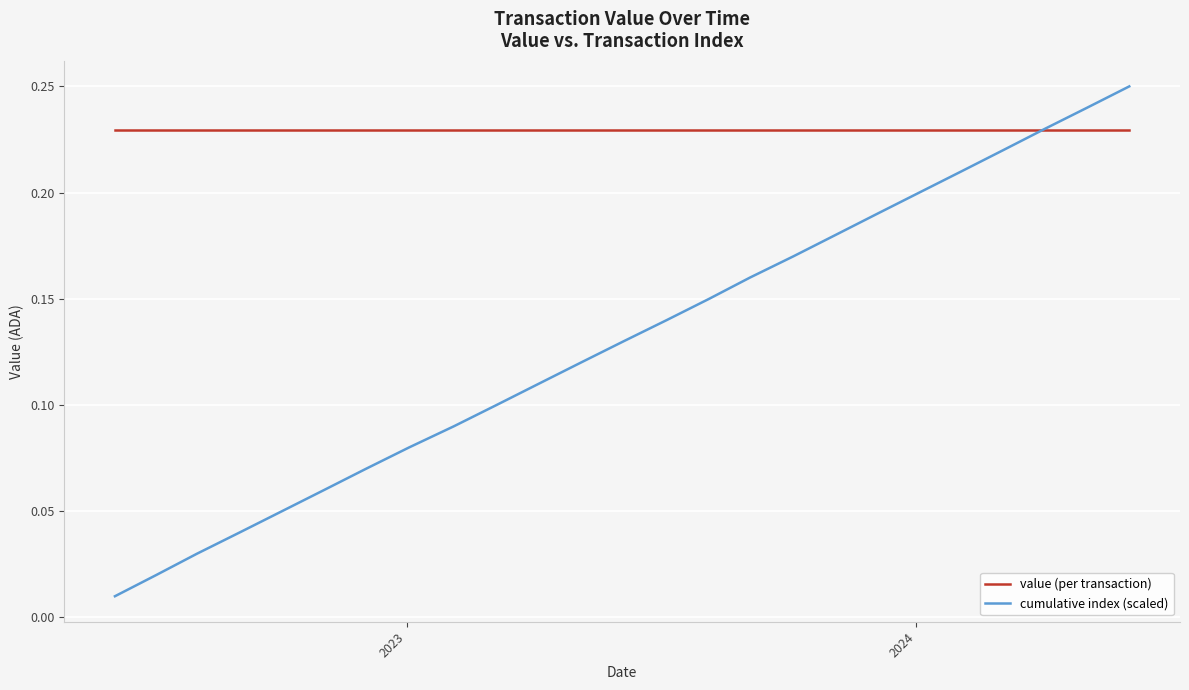

Which series has the largest range (max minus min)?

cumulative index (scaled)